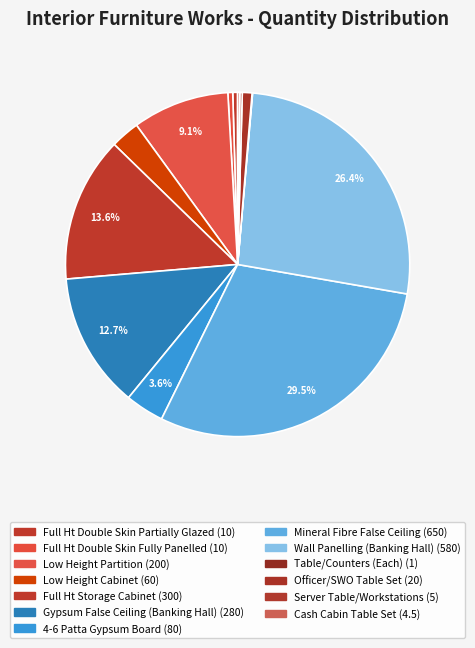

What is the total percentage of Wall Panelling (Banking Hall) and Mineral Fibre False Ceiling?

55.9%